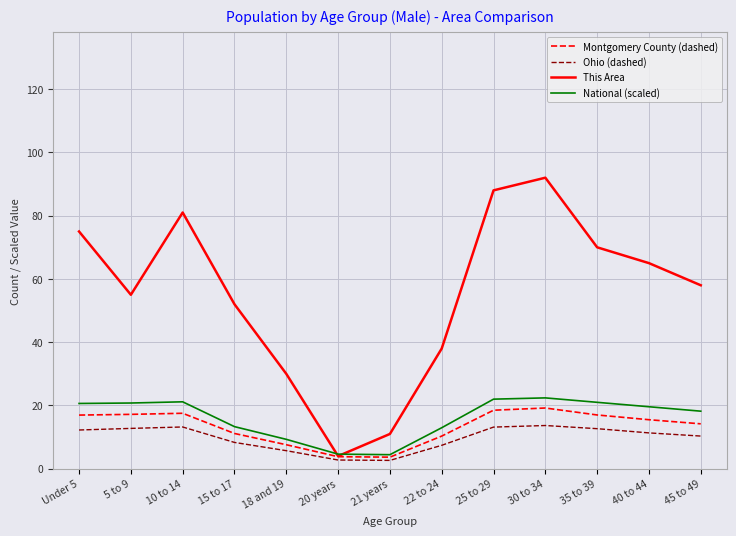

What is the difference between the highest and lowest values at 40 to 44?

53.7